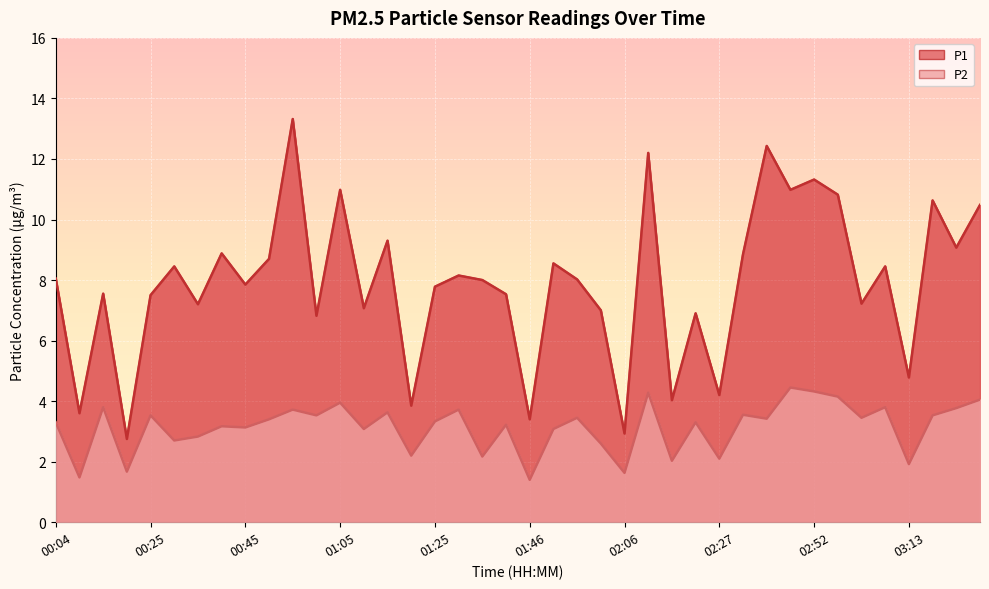

Where is the first local maximum for P2?

00:14